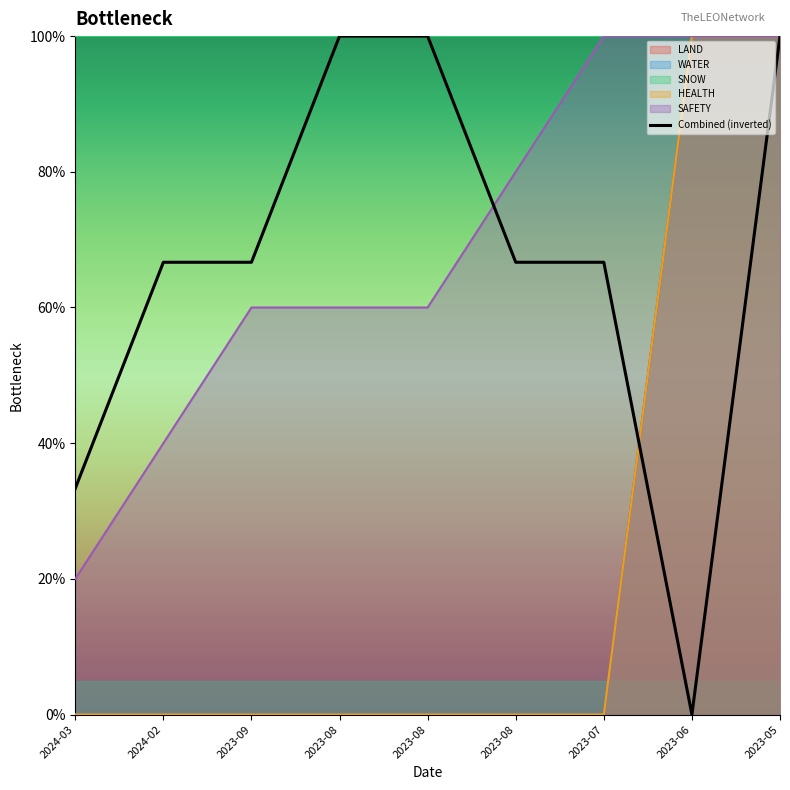

What is the greatest value displayed?

1.0